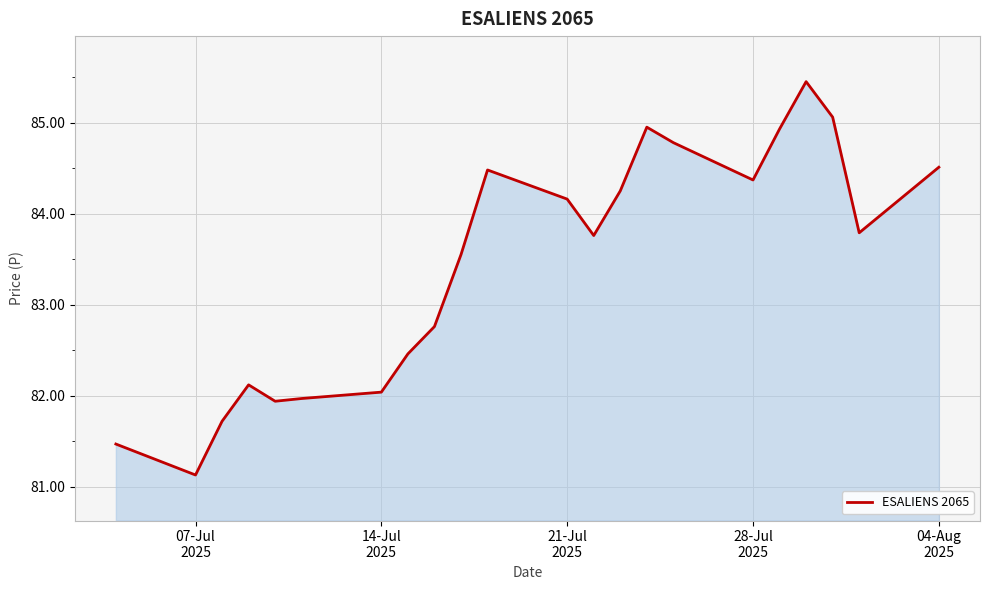

What is the smallest value displayed?

81.1